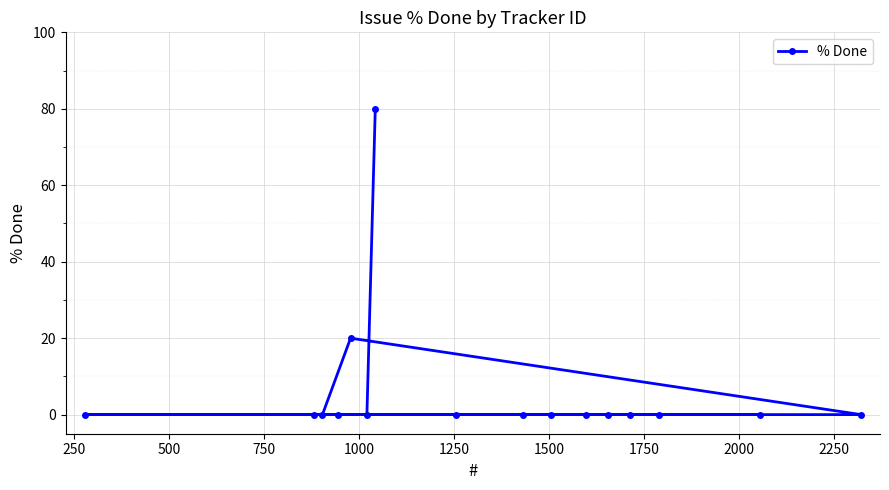

What is the greatest value displayed?

80